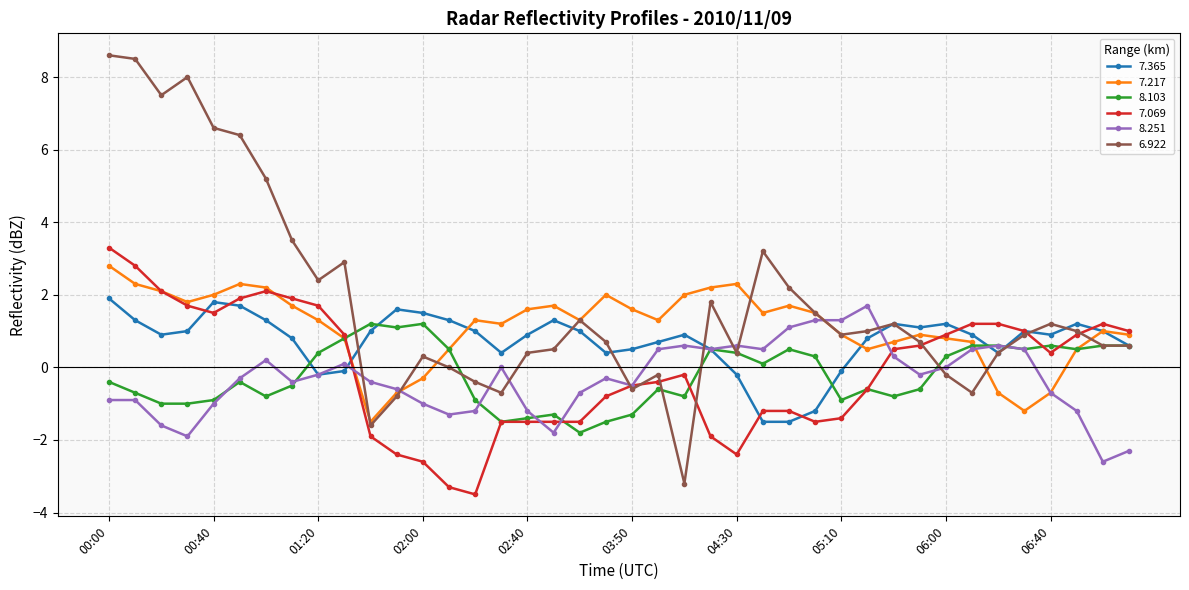

Which series has the largest range (max minus min)?

6.922